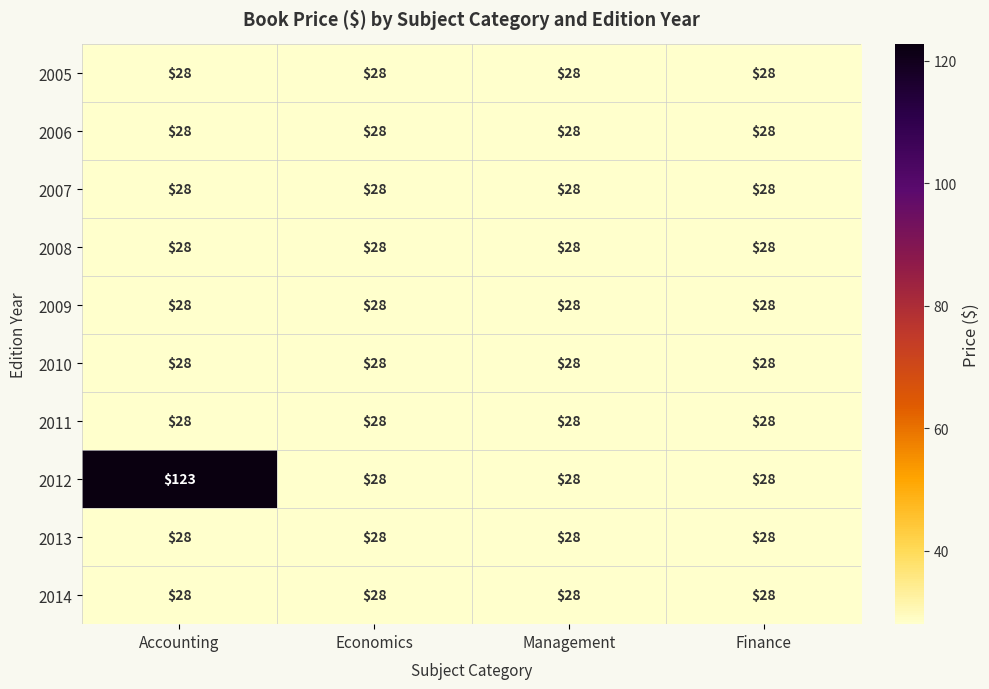

What value does the 2014 series have at Economics?

28